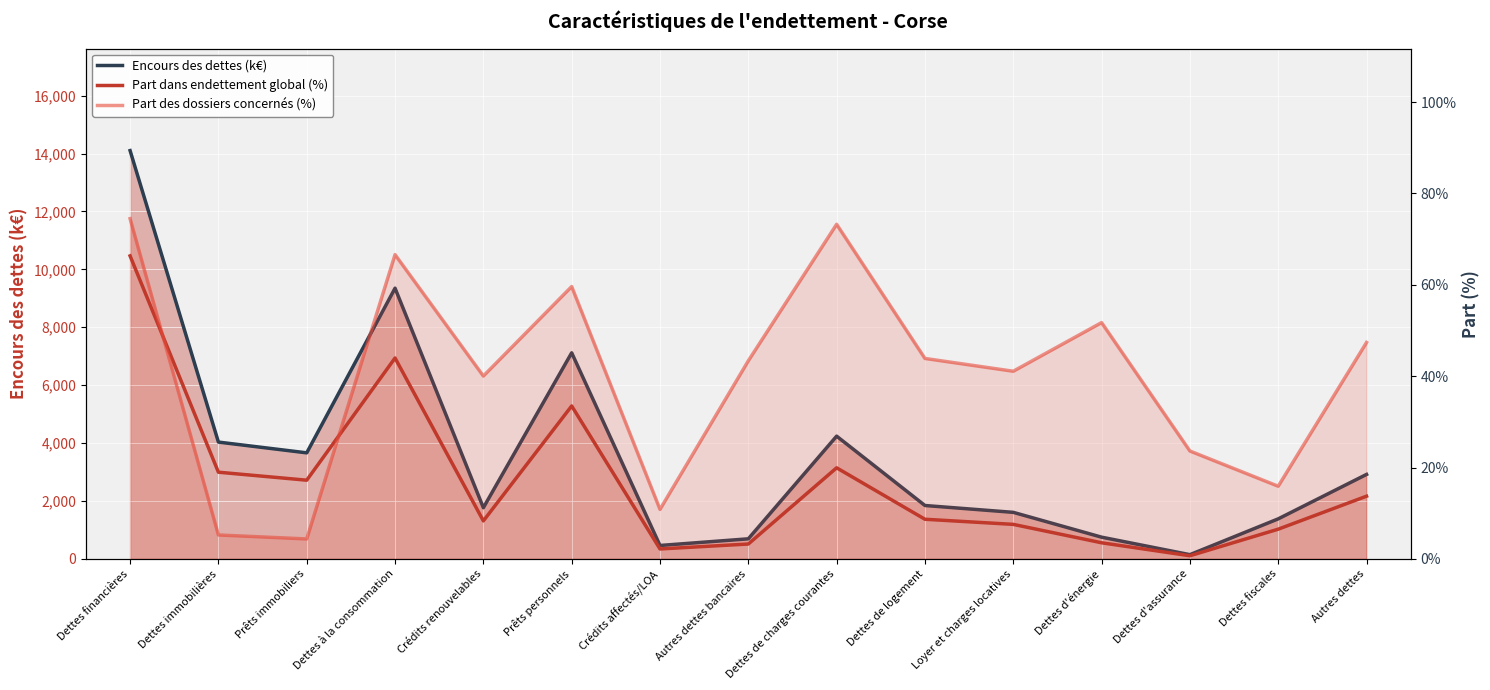

The value of Part dans endettement global (%) at Dettes d'énergie is 3.5. True or false?

True